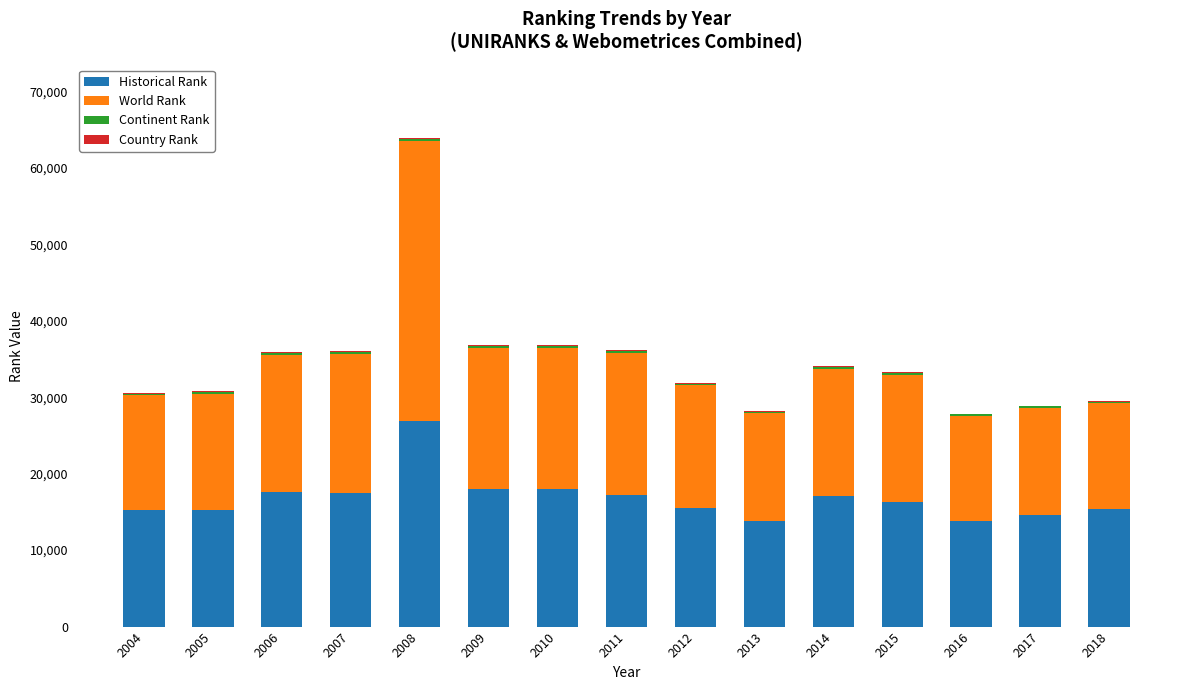

Is it true that Historical Rank equals 30259.9 at 2014?

False